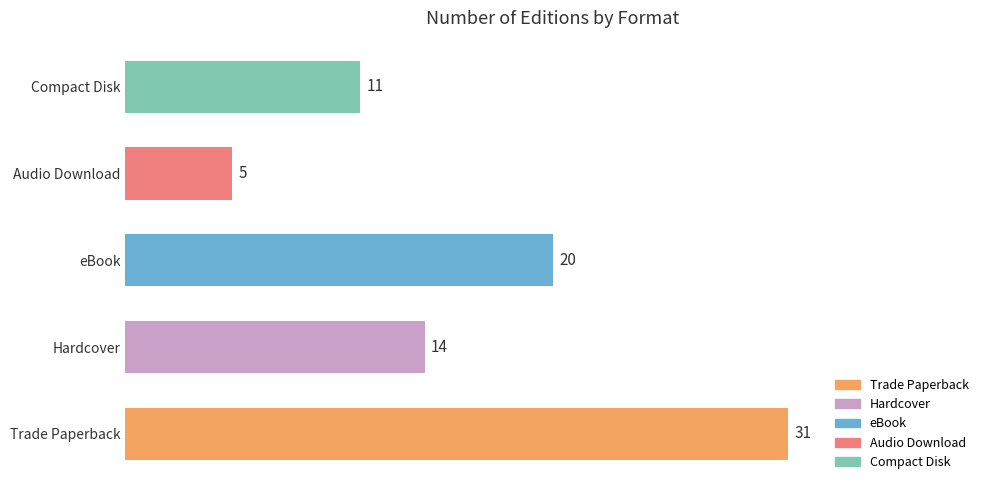

How many values are below 14?

2